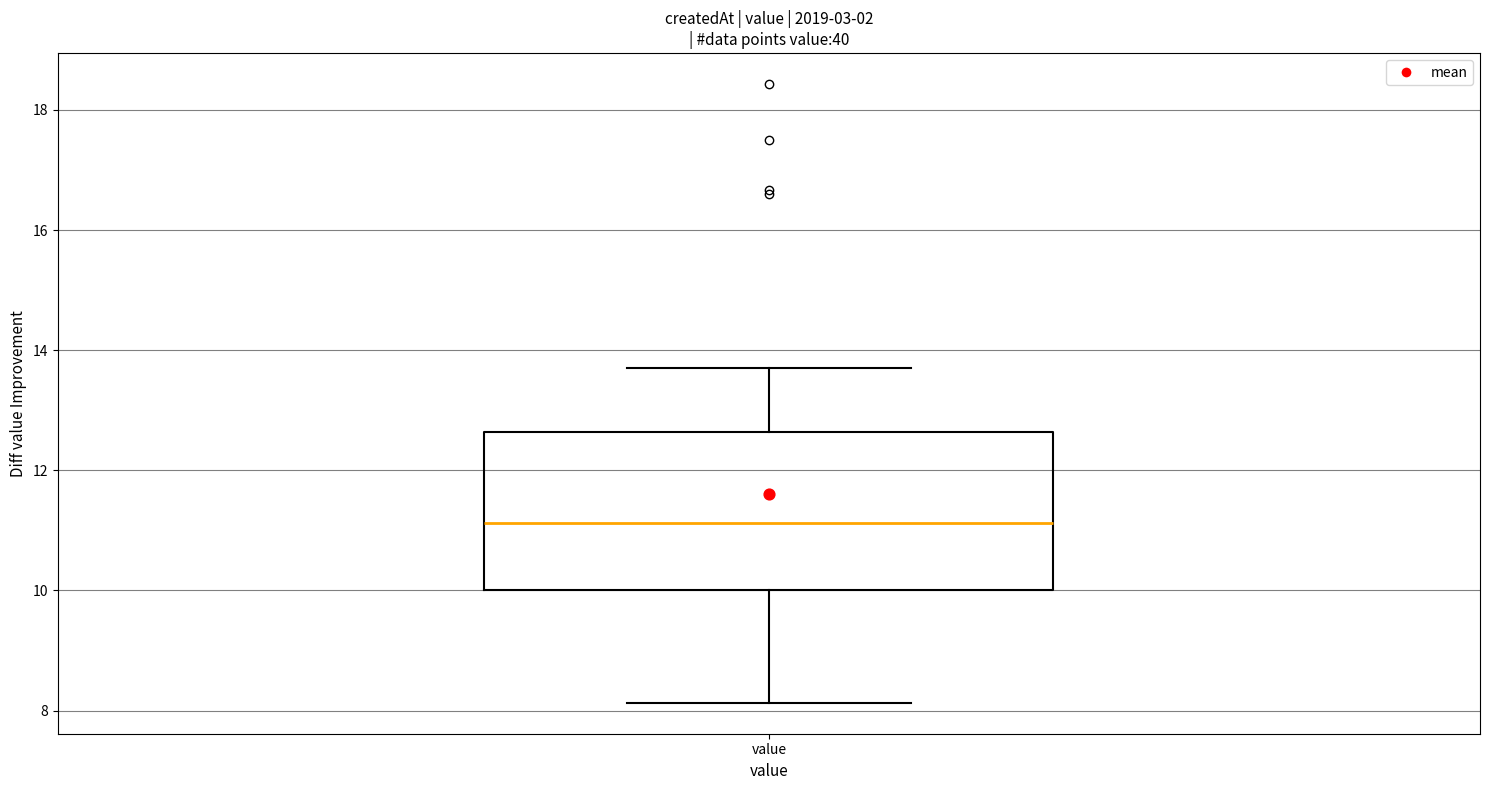

Where does the median line of the box for value sit on the y-axis? The values are not printed on the chart, so give them approximately, as read against the axis.

11.2